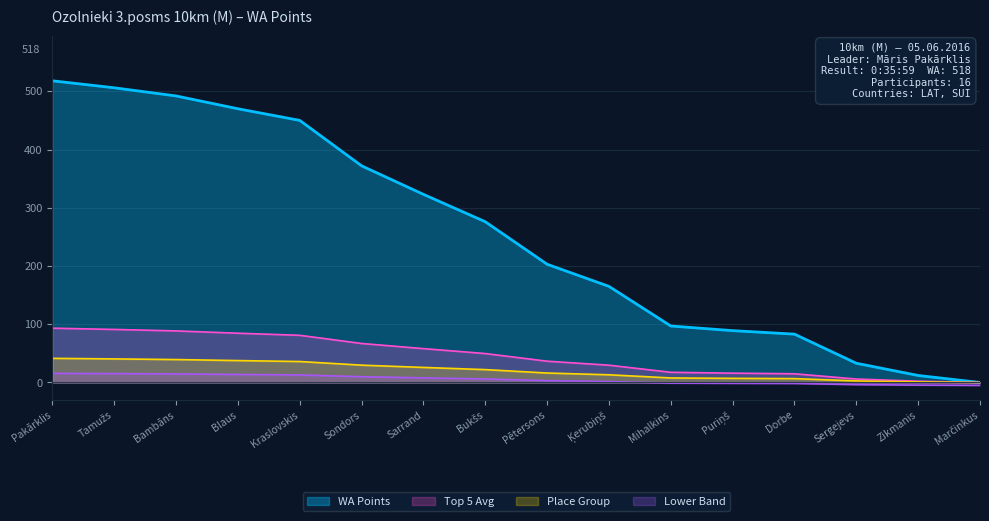

Does the chart display data point markers on the line(s)?

No